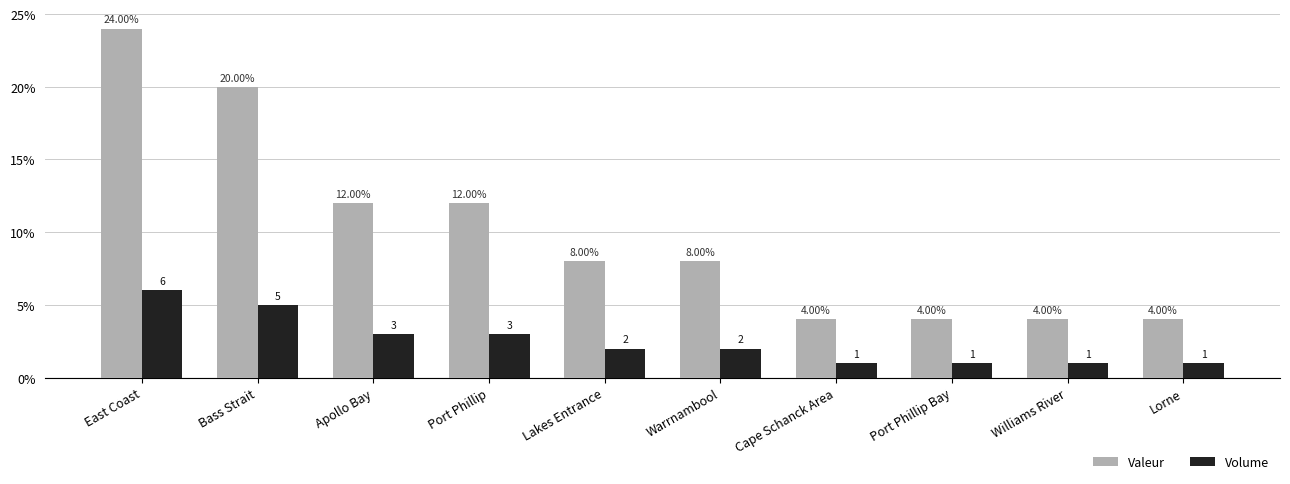

Reading left to right, transcribe all the data shown in this chart.

Valeur: 24	20	12	12	8	8	4	4	4	4
Volume: 6	5	3	3	2	2	1	1	1	1